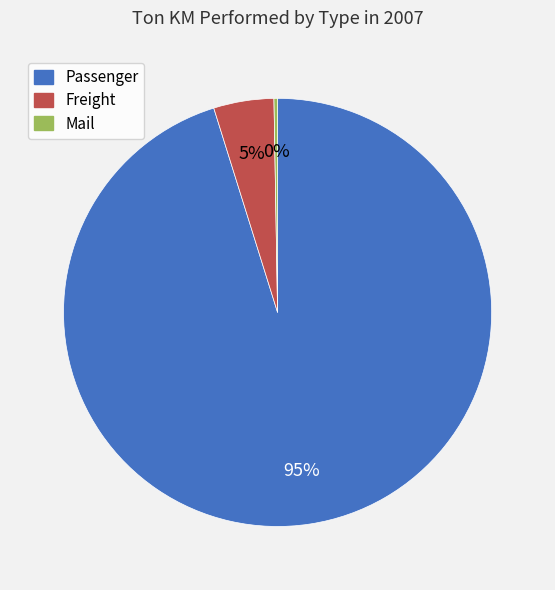

Is there a majority slice in this chart?

Yes